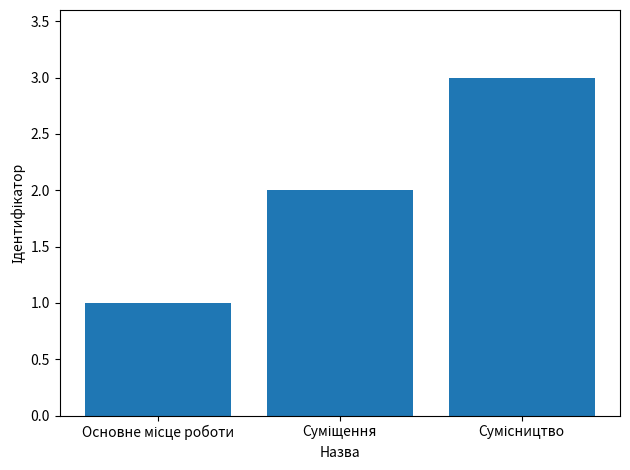

What is the greatest value displayed?

3